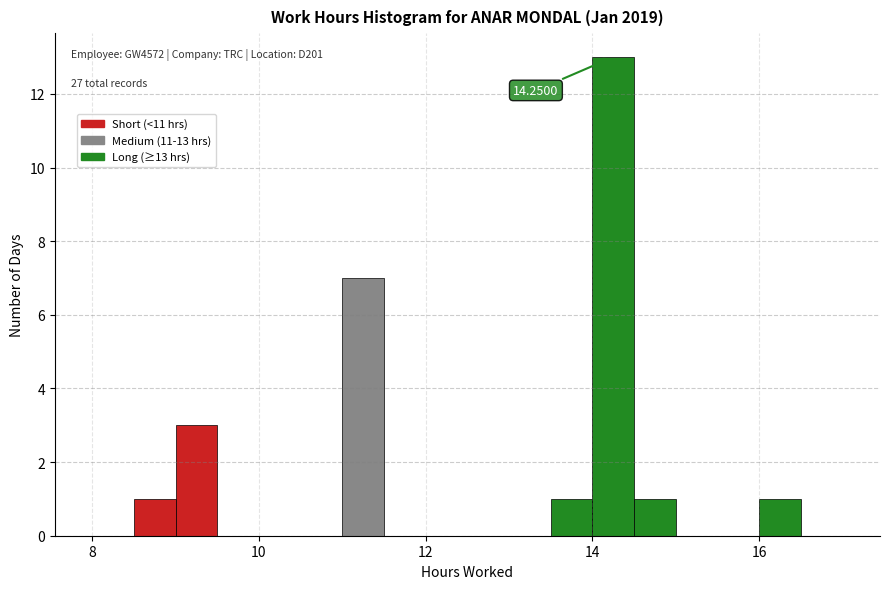

Around what value on the x-axis is the tallest bar? Give the approximate position of its centre, as read against the axis.

14.2